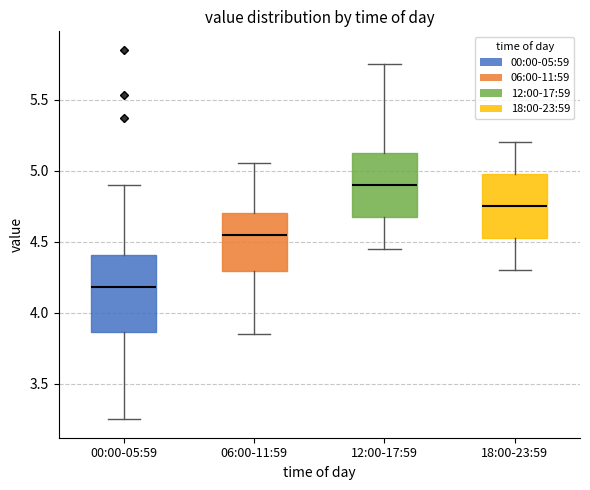

Where does the upper whisker of the box for 00:00-05:59 end on the y-axis? The values are not printed on the chart, so give them approximately, as read against the axis.

4.90